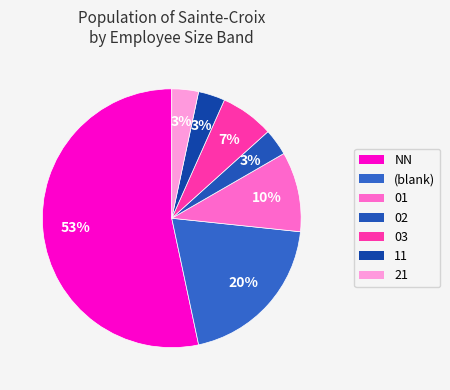

How many slices are in this pie chart?

7